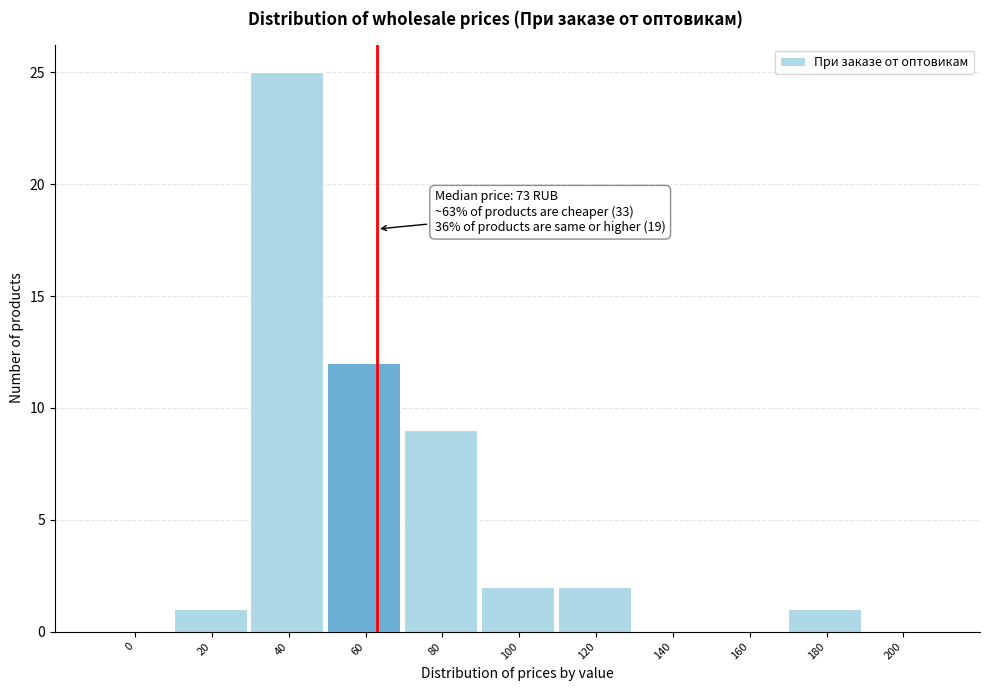

Reading left to right, list all the values displayed in this chart.

0=0	20=1	40=25	60=12	80=9	100=2	120=2	140=0	160=0	180=1	200=0